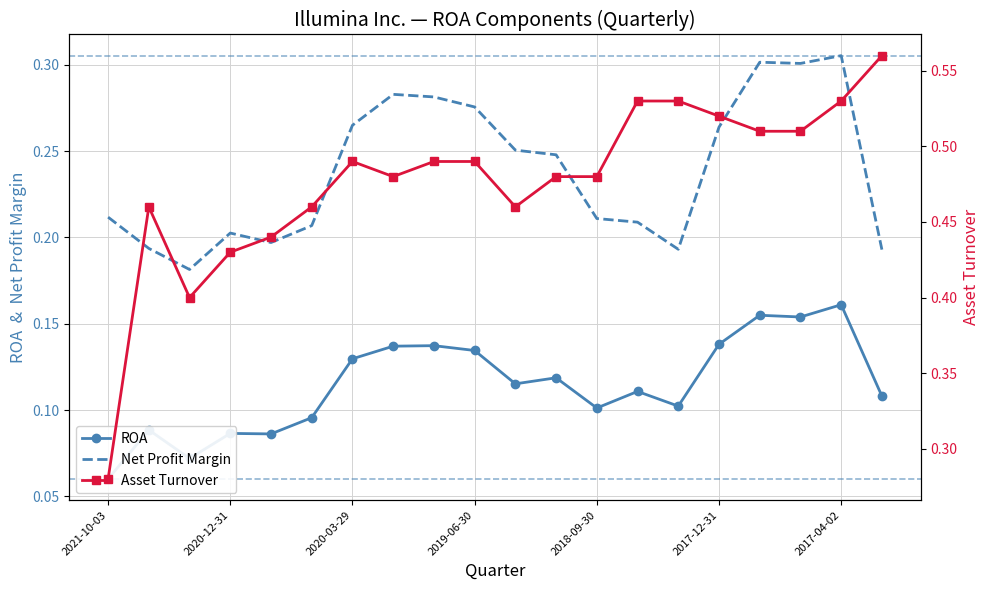

True or false: ROA and Net Profit Margin intersect in this chart.

False